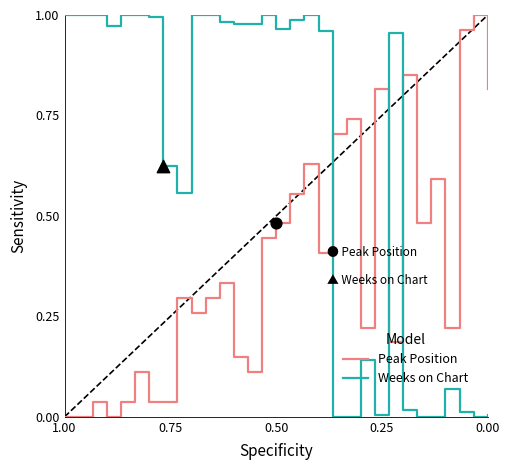

Which series has the largest Y range (max minus min)?

Peak Position